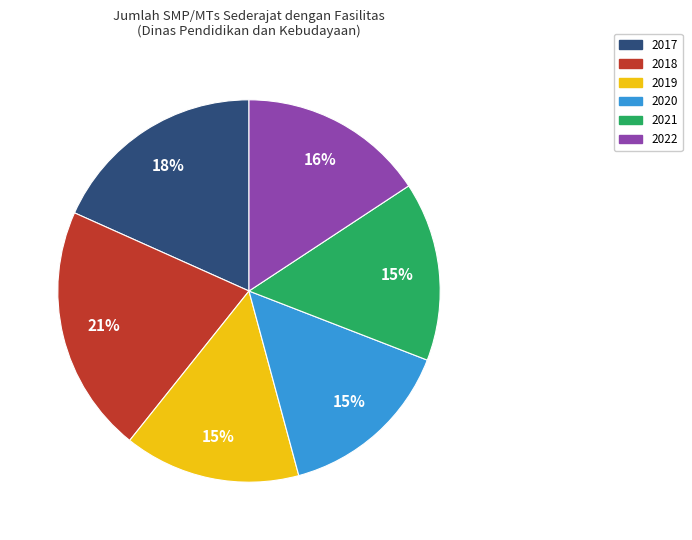

To the nearest percent, what is the average slice percentage?

17%